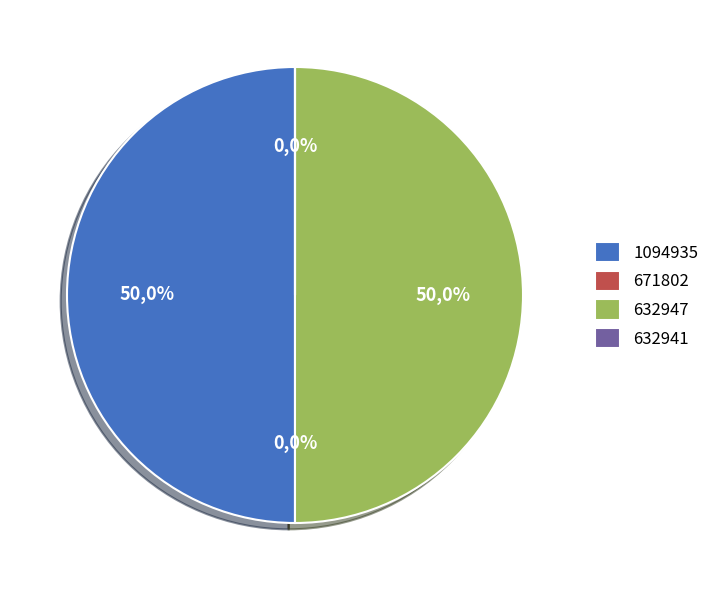

What percentage do 632947 and 671802 together represent?

50.0%